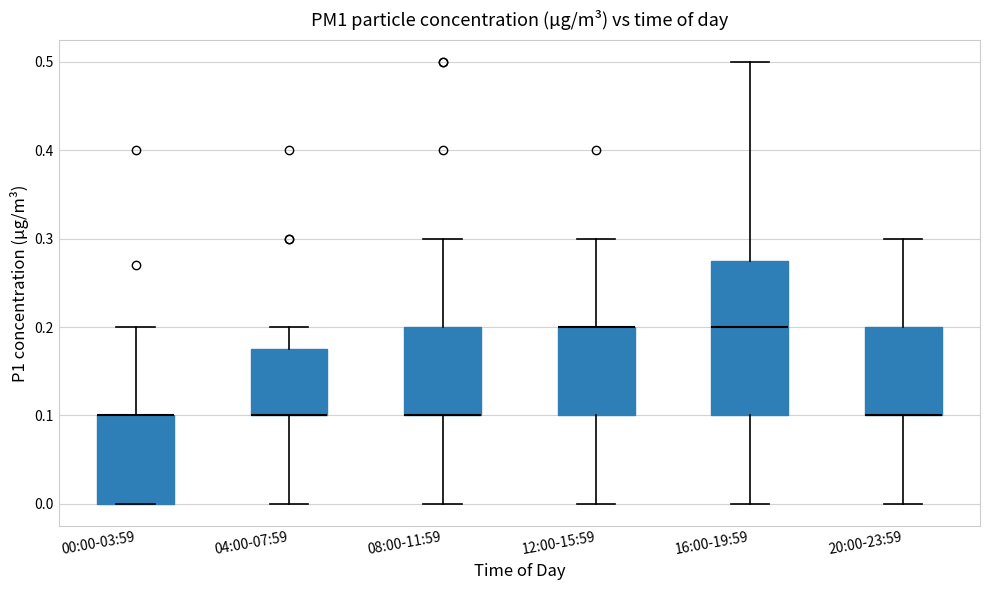

Reading left to right, transcribe this box plot: for each box, give where its median line is, the range the box spans, and where its two whiskers end, as read against the y-axis. The values are not printed on the chart, so give them approximately, as read against the axis.

00:00-03:59: median 0.10 (drawn on the box's upper edge), box 0.00 to 0.10, whiskers 0.00 to 0.20
04:00-07:59: median 0.10 (drawn on the box's lower edge), box 0.10 to 0.18, whiskers 0.00 to 0.20
08:00-11:59: median 0.10 (drawn on the box's lower edge), box 0.10 to 0.20, whiskers 0.00 to 0.30
12:00-15:59: median 0.20 (drawn on the box's upper edge), box 0.10 to 0.20, whiskers 0.00 to 0.30
16:00-19:59: median 0.20, box 0.10 to 0.28, whiskers 0.00 to 0.50
20:00-23:59: median 0.10 (drawn on the box's lower edge), box 0.10 to 0.20, whiskers 0.00 to 0.30